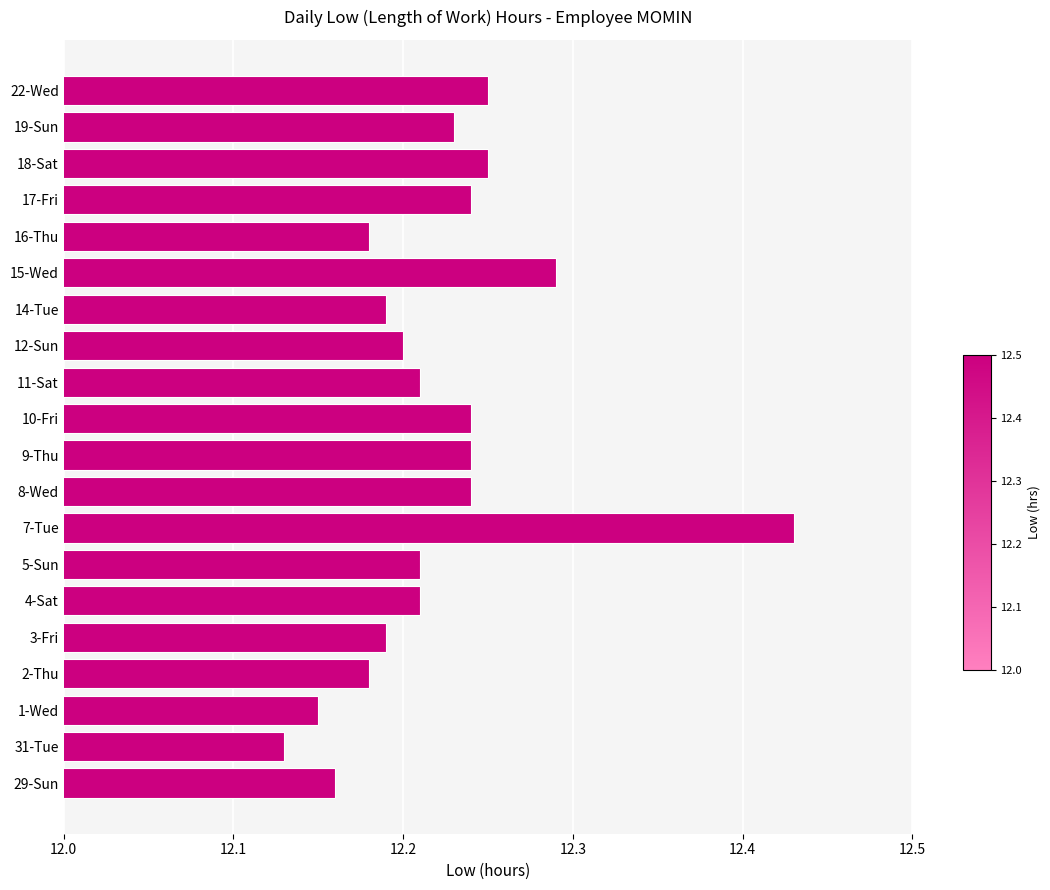

Which label corresponds to the largest value in the chart?

7-Tue